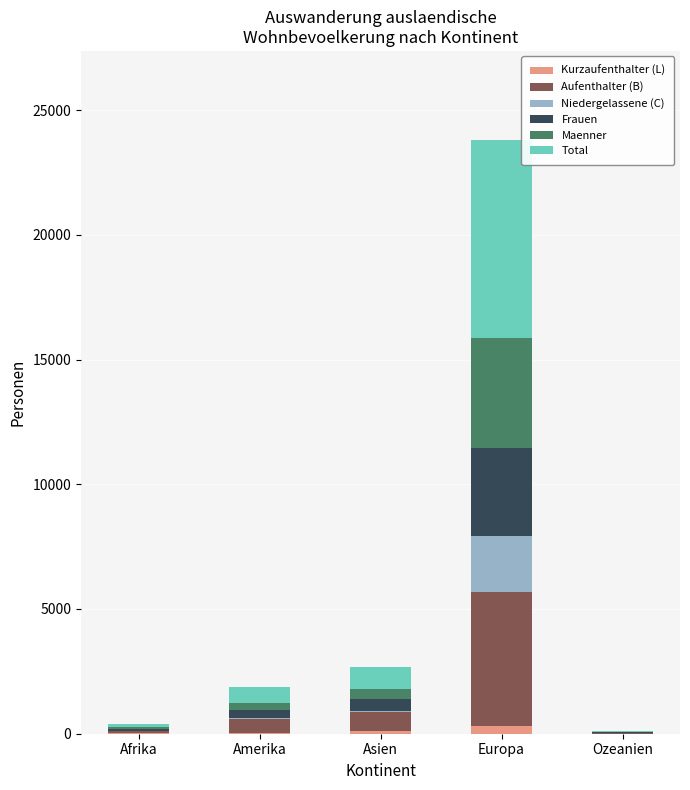

At which category is the sum across all series the highest?

Europa